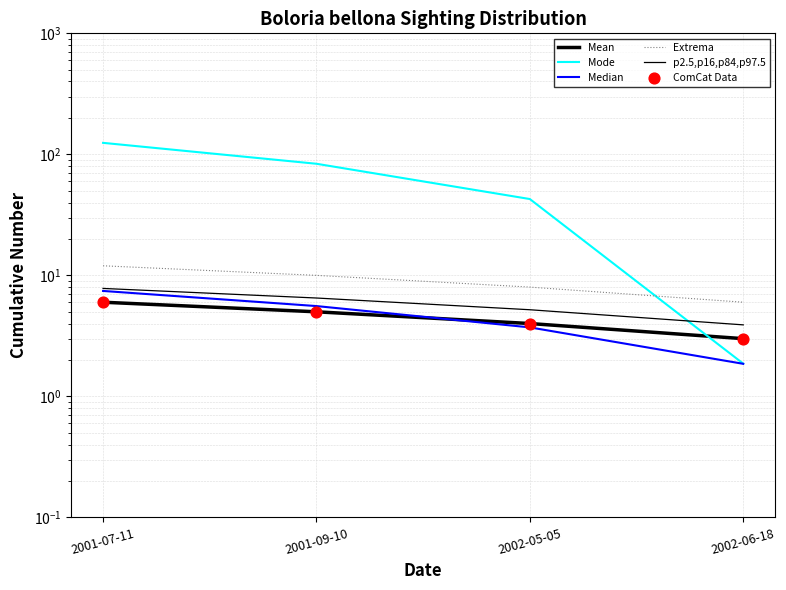

Which series has the largest total across all categories?

Mode